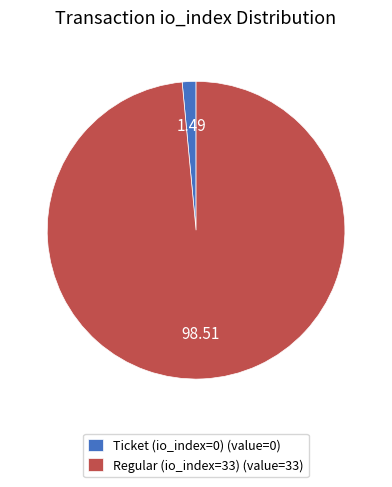

Which category has the biggest portion of the pie?

Regular (io_index=33)